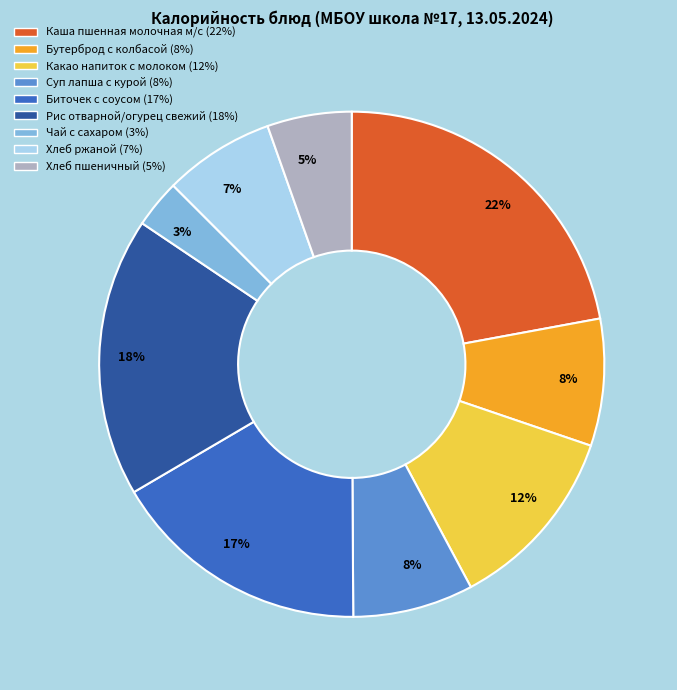

Is it true that Суп лапша с курой is 1% of the pie?

False